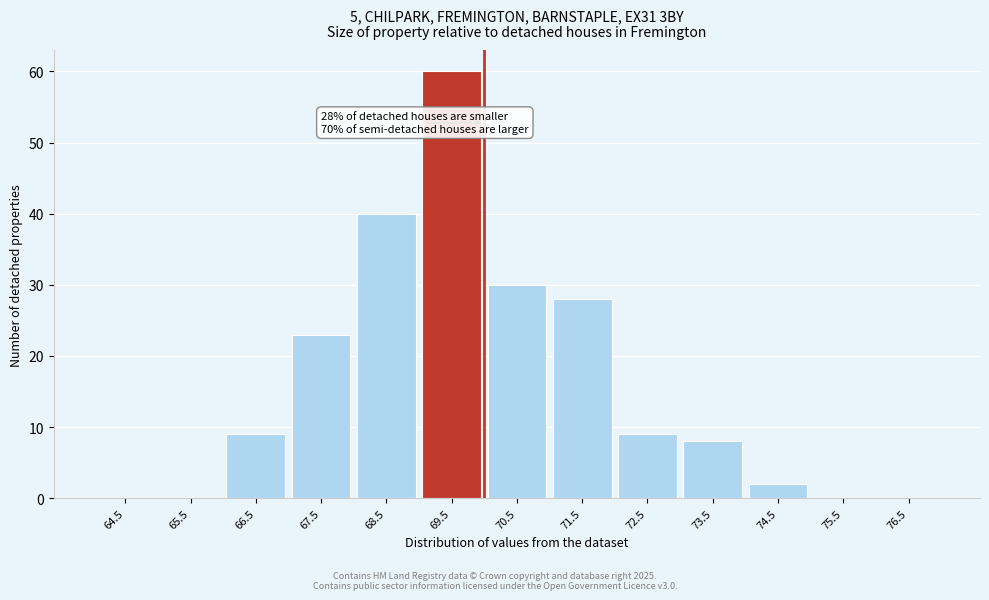

Reading right to left, list all the values displayed in this chart.

76.5=0	75.5=0	74.5=2	73.5=8	72.5=9	71.5=28	70.5=30	69.5=60	68.5=40	67.5=23	66.5=9	65.5=0	64.5=0